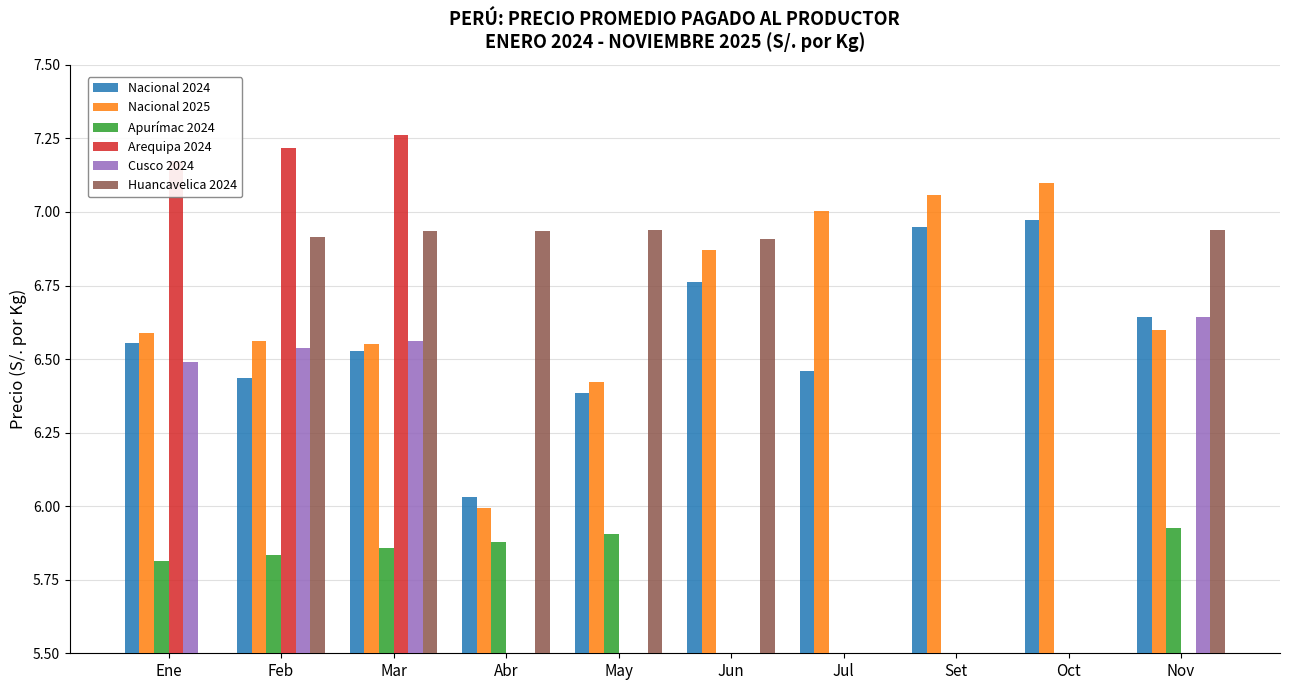

Reading left to right, transcribe all the data shown in this chart.

Nacional 2024: 6.6	6.4	6.5	6.0	6.4	6.8	6.5	6.9	7.0	6.6
Nacional 2025: 6.6	6.6	6.6	6.0	6.4	6.9	7.0	7.1	7.1	6.6
Apurímac 2024: 5.8	5.8	5.9	5.9	5.9	0.0	0.0	0.0	0.0	5.9
Arequipa 2024: 7.2	7.2	7.3	0.0	0.0	0.0	0.0	0.0	0.0	0.0
Cusco 2024: 6.5	6.5	6.6	0.0	0.0	0.0	0.0	0.0	0.0	6.6
Huancavelica 2024: 0.0	6.9	6.9	6.9	6.9	6.9	0.0	0.0	0.0	6.9